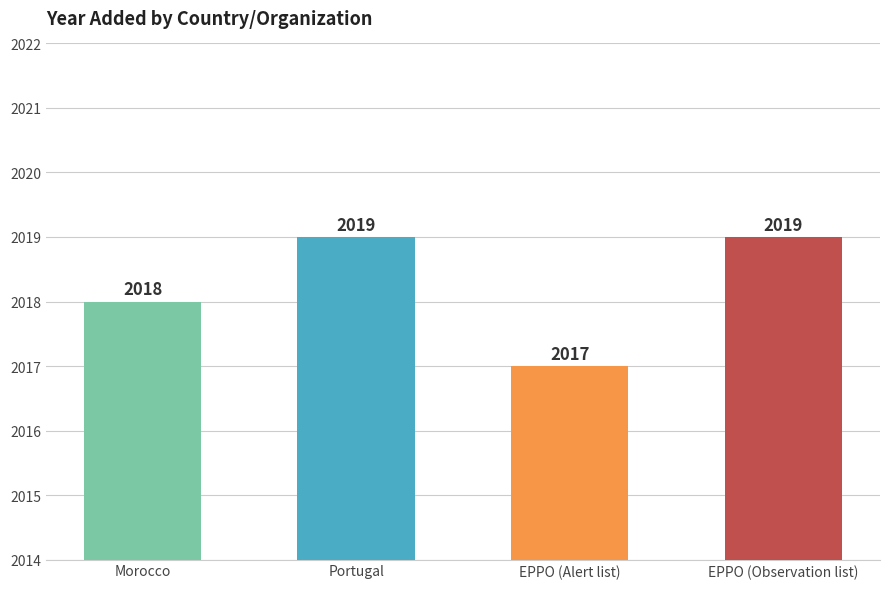

What position from the right is Portugal?

3